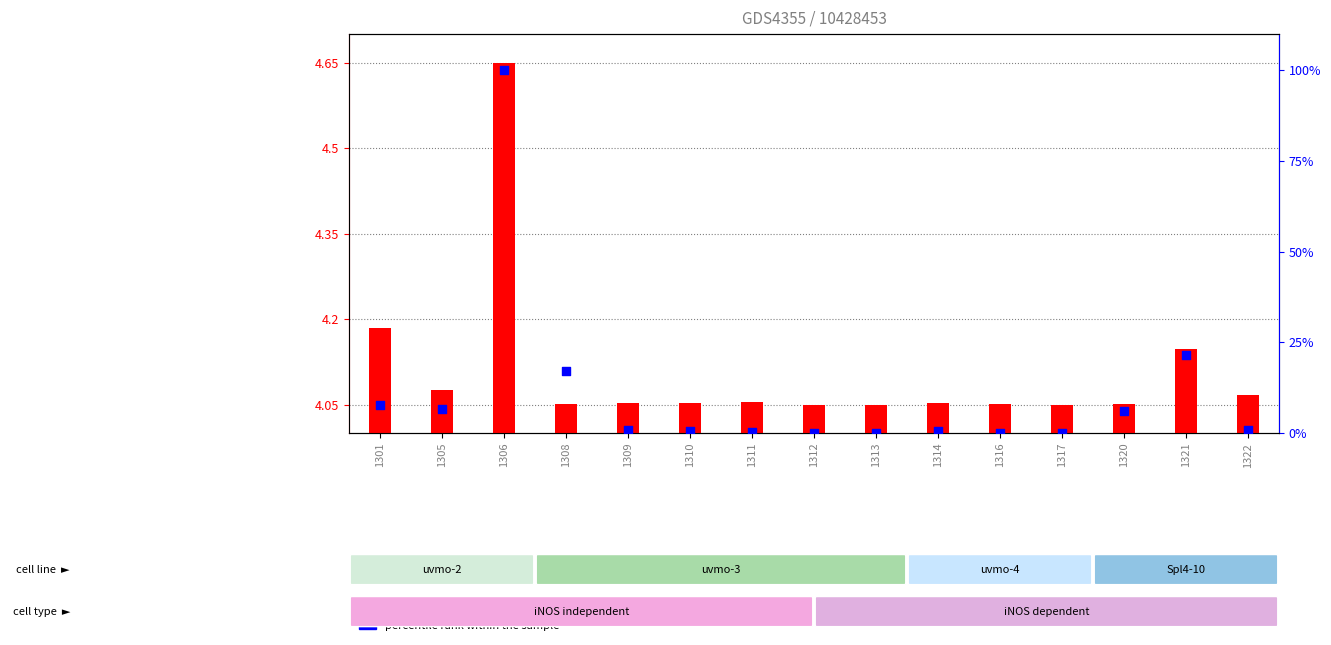

What is the total value across all series at 1308?

21.1